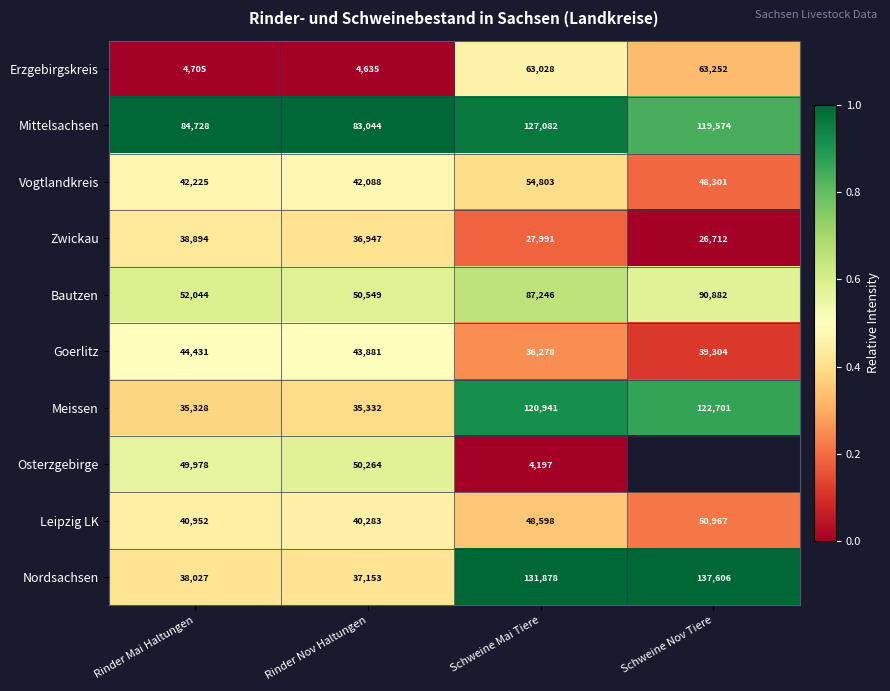

The Zwickau series shows 38894 at Rinder Mai Haltungen. True or false?

True